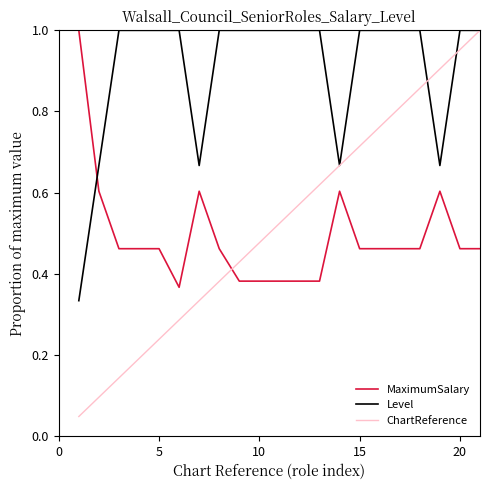

Which series has the widest spread of values?

ChartReference